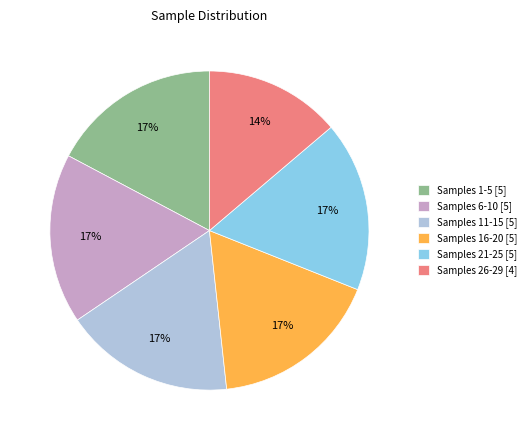

The Samples 21-25 [5] slice represents 31% of the pie. True or false?

False